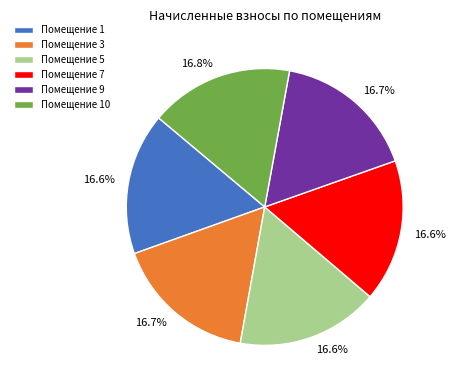

Is there a majority slice in this chart?

No